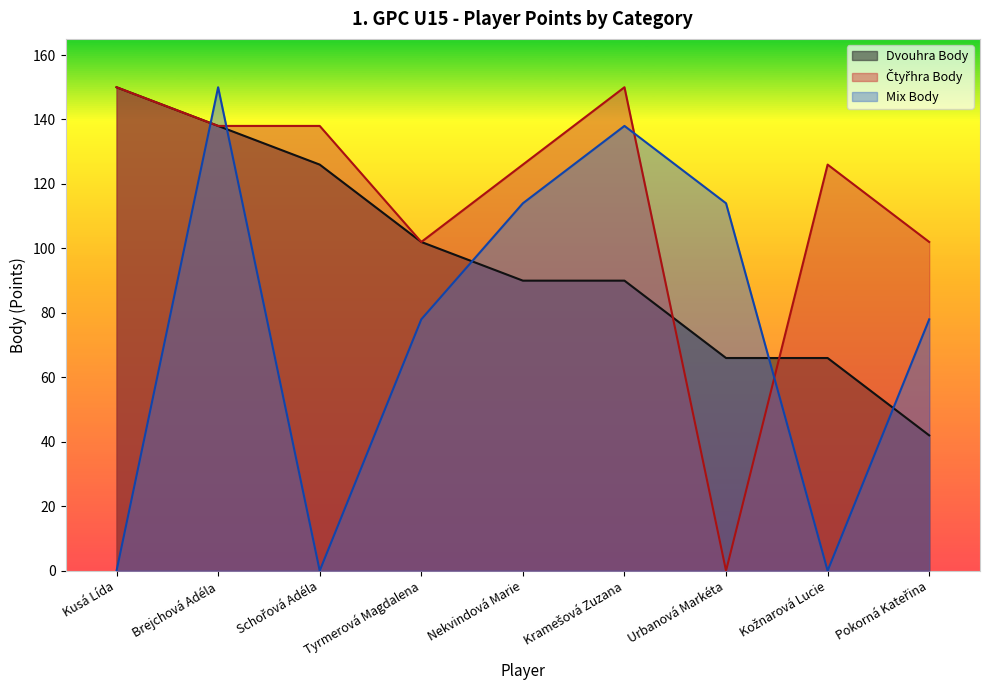

What is the value of the Mix Body point at the 5th from the left?

114